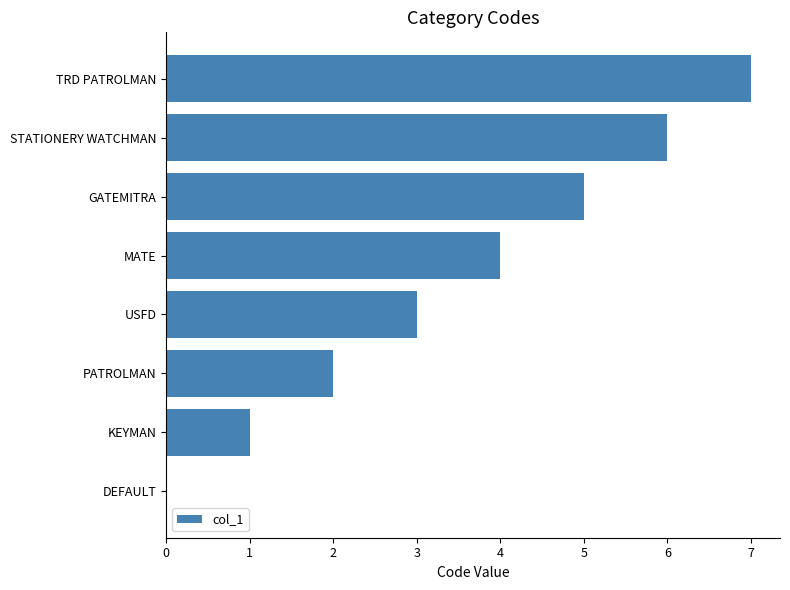

Which label corresponds to the largest value in the chart?

TRD PATROLMAN